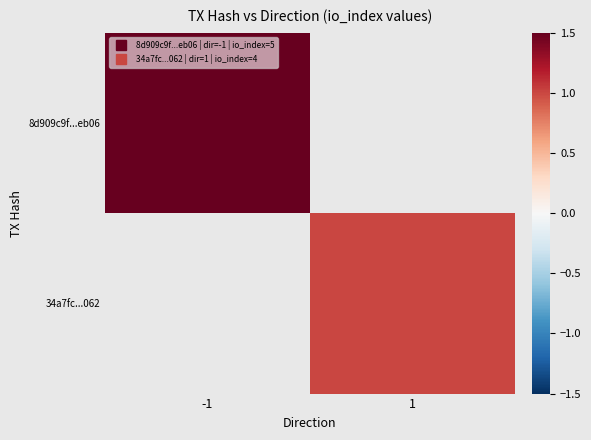

The value of 34a7fc...062 at 1 is 0.5. True or false?

False